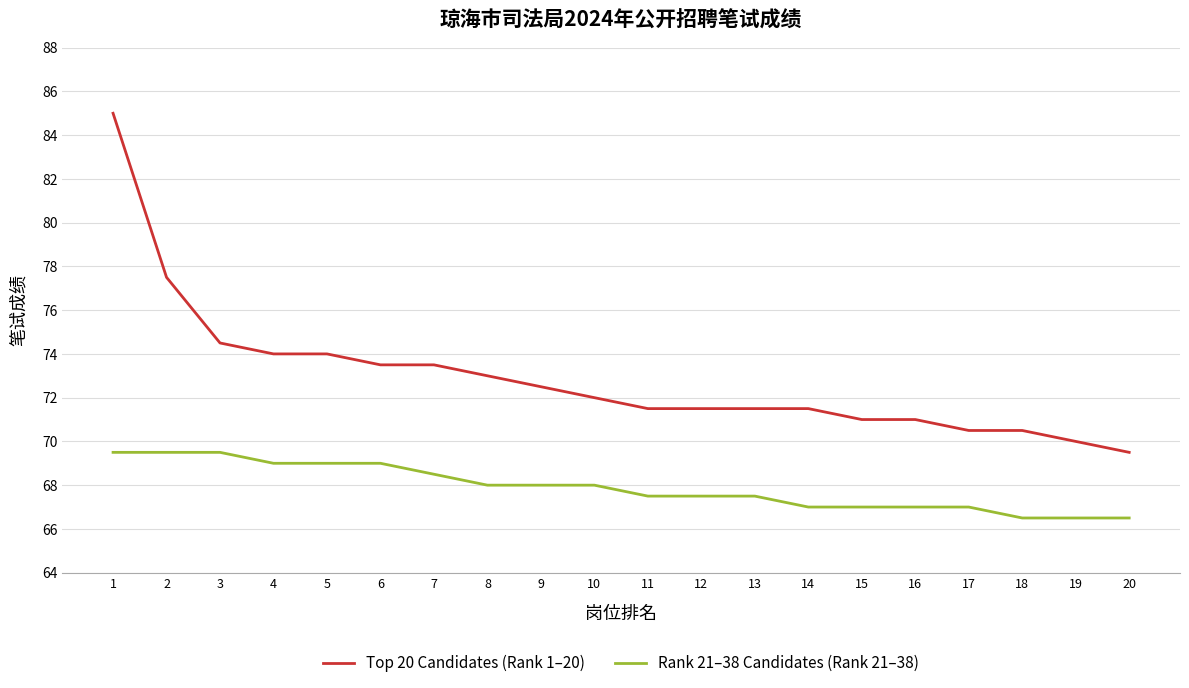

Which series has the widest spread of values?

Top 20 Candidates (Rank 1–20)